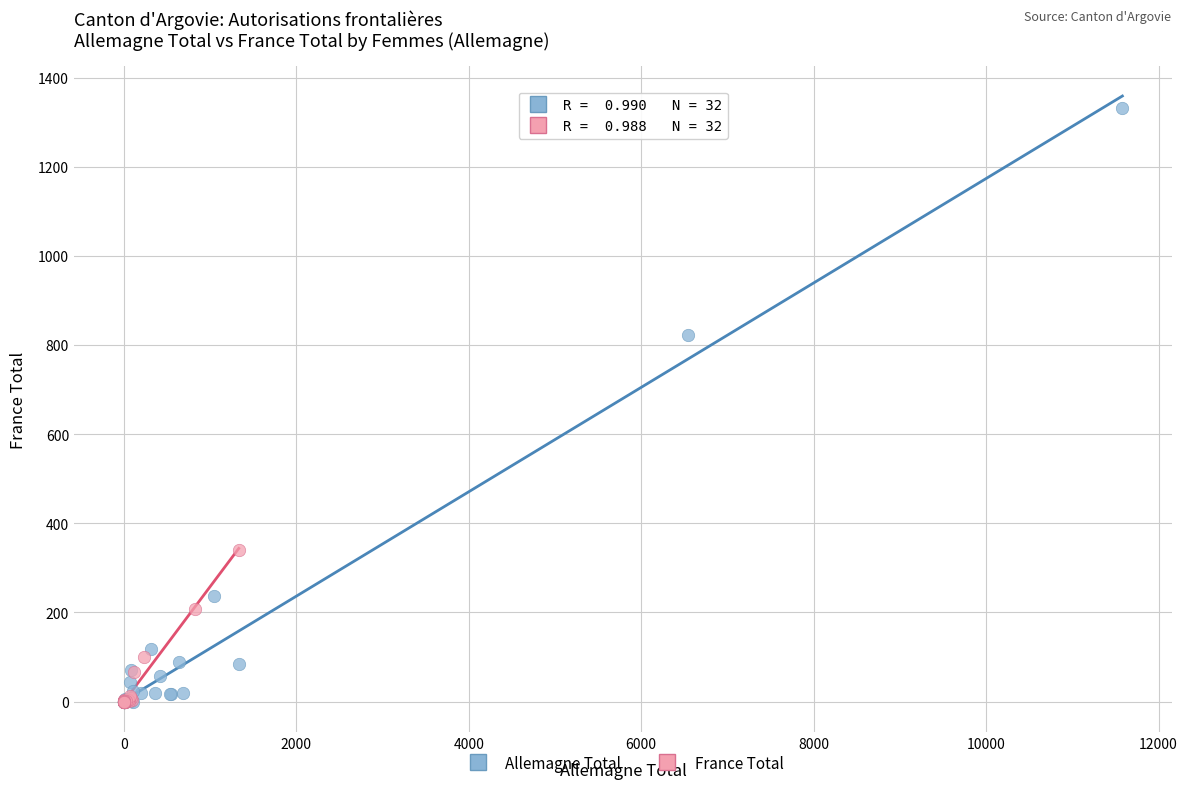

Which series has the largest Y range (max minus min)?

Allemagne Total